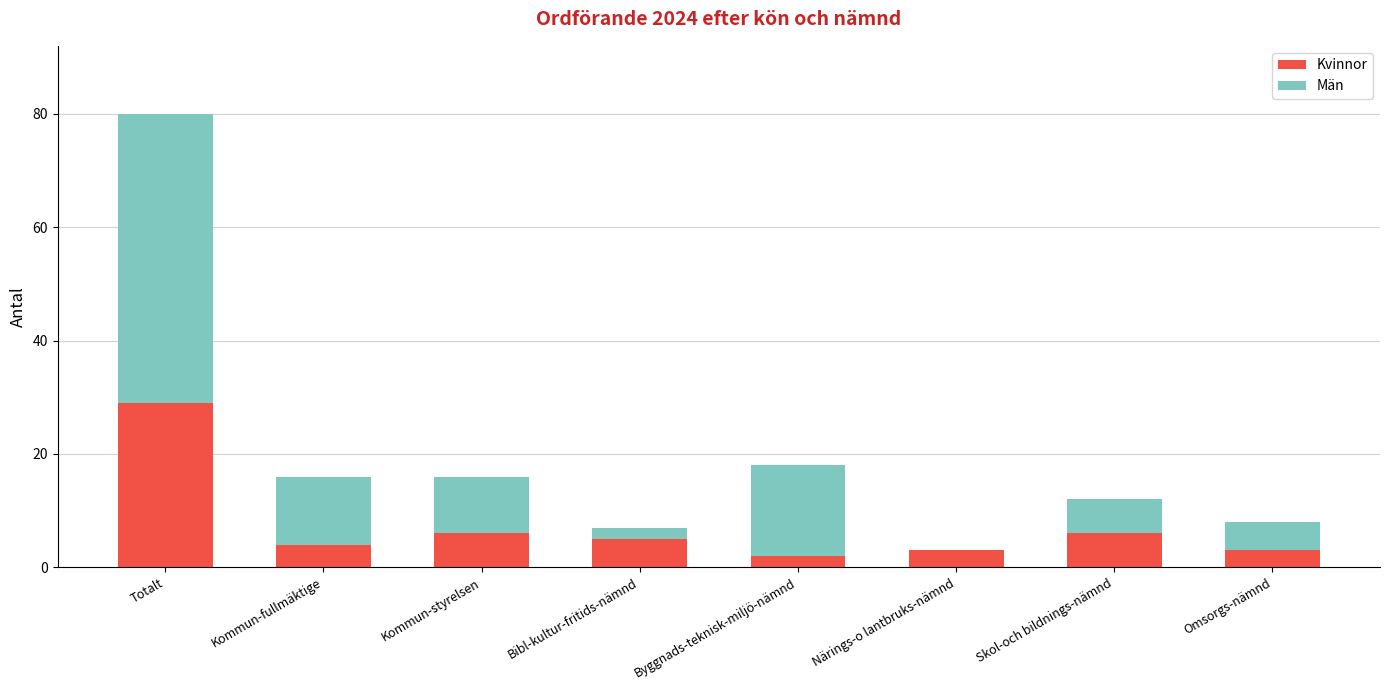

Read the Kvinnor value at Bibl-kultur-fritids-nämnd.

5